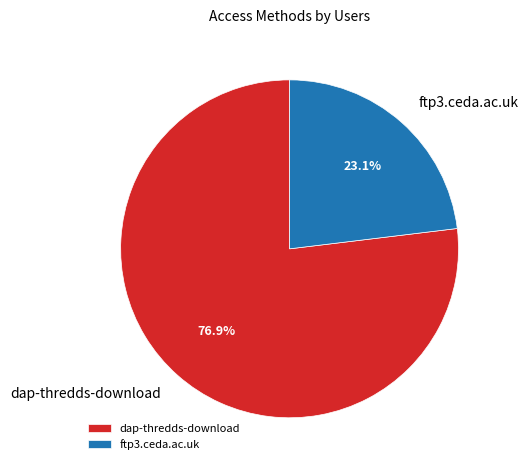

Is there any slice that represents more than half of the pie?

Yes